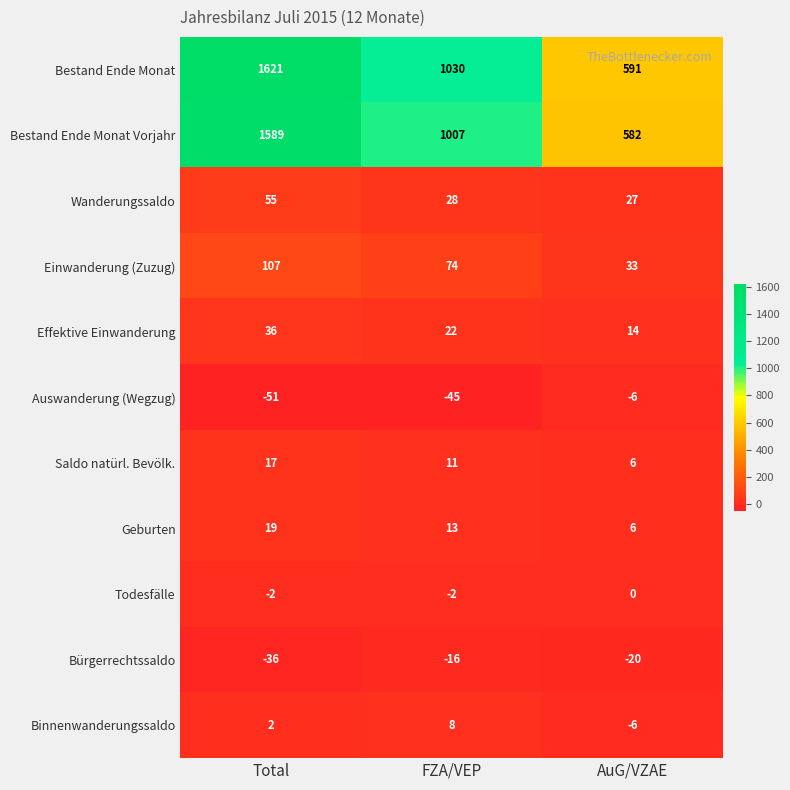

At how many categories does at least one series exceed 404?

3